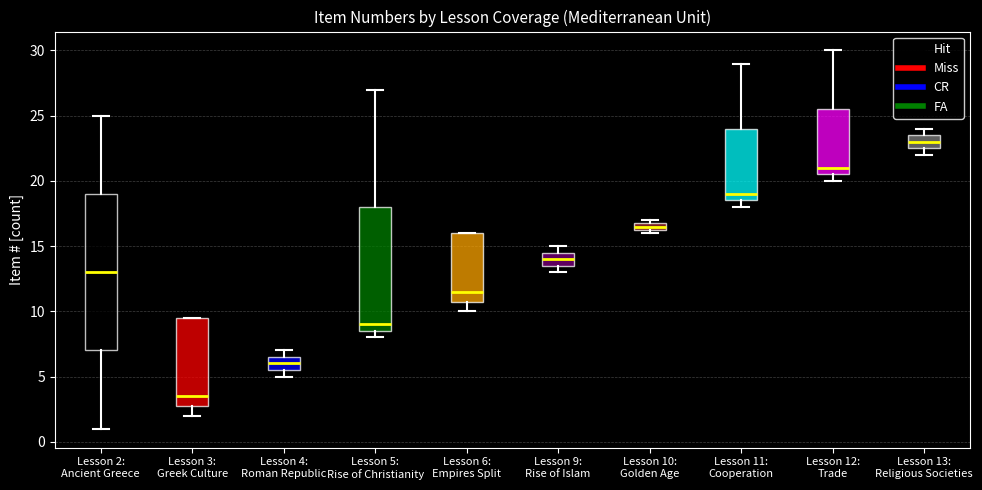

Which box's median line is the lowest?

Lesson 3: Greek Culture